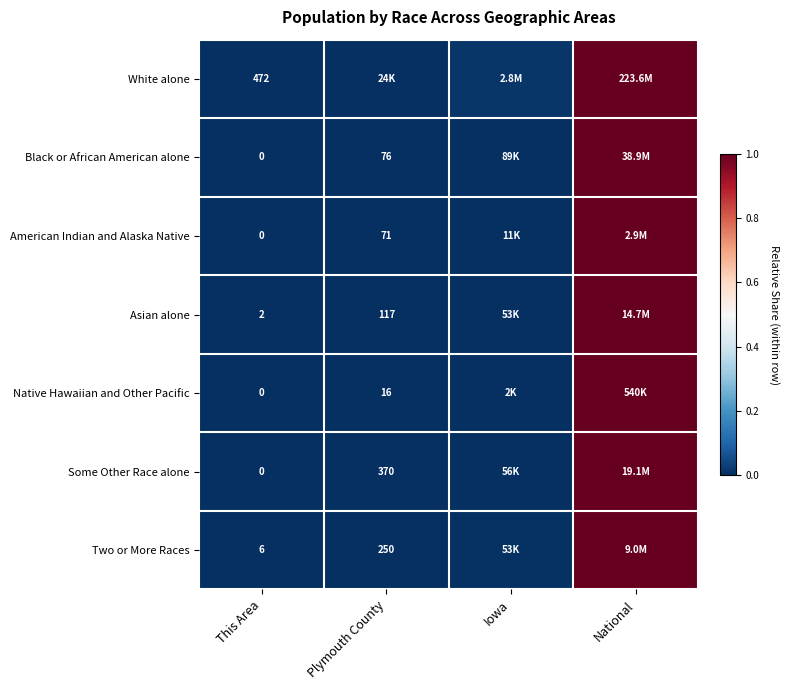

Which series has the largest total across all categories?

White alone